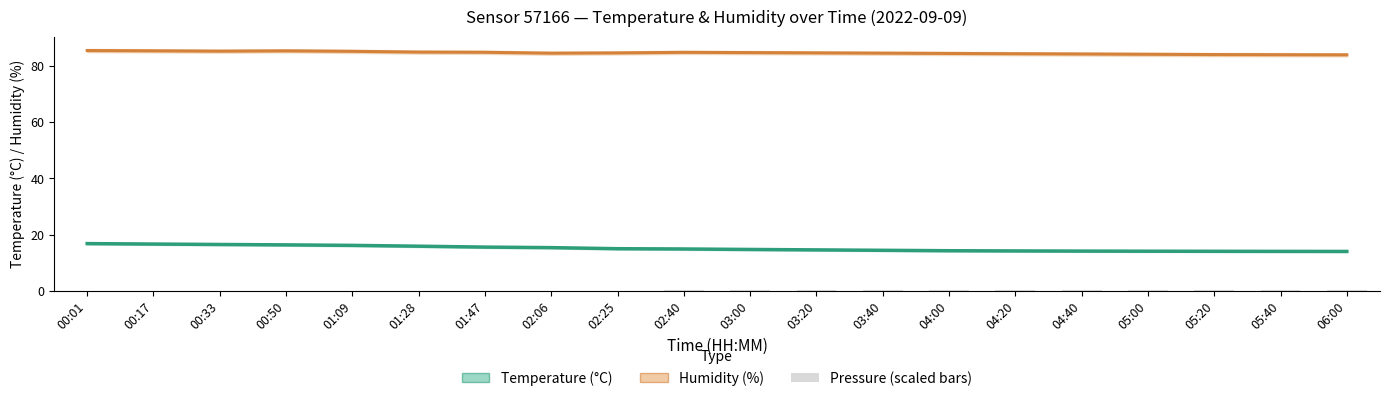

What is the sum of all Humidity (%) values?

1692.7